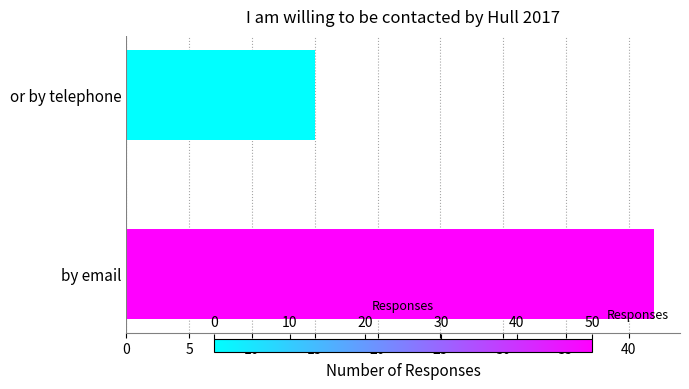

What is the minimum value shown in the chart?

15